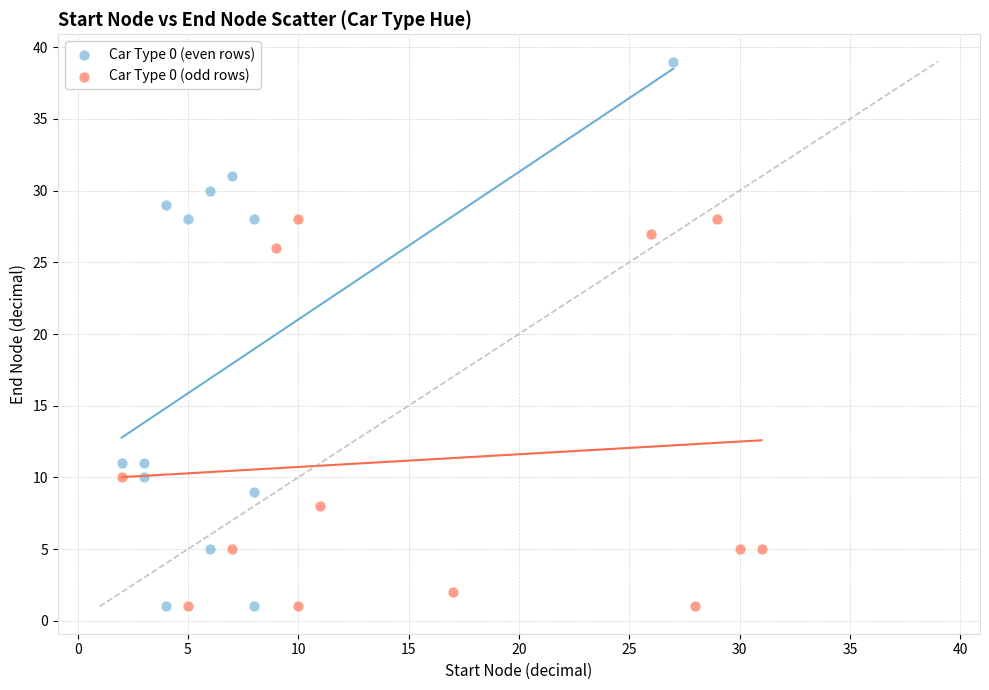

What are all the series names shown in the legend?

Car Type 0 (even rows), Car Type 0 (odd rows)